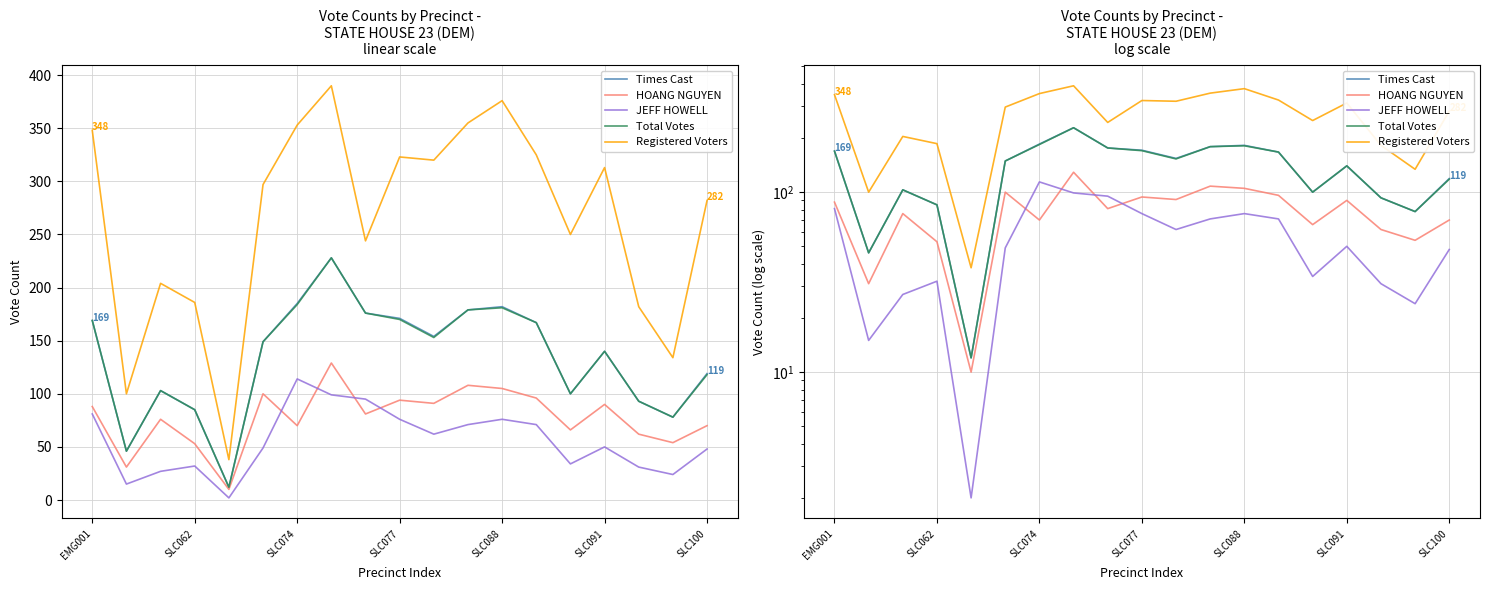

What is the difference between the second highest and minimum values in the Times Cast series?

173